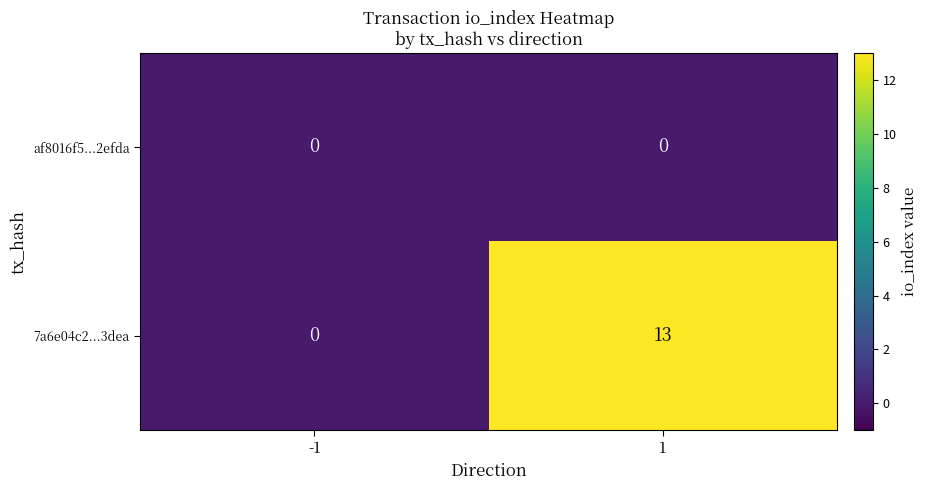

Which series has the largest total across all categories?

7a6e04c2...3dea